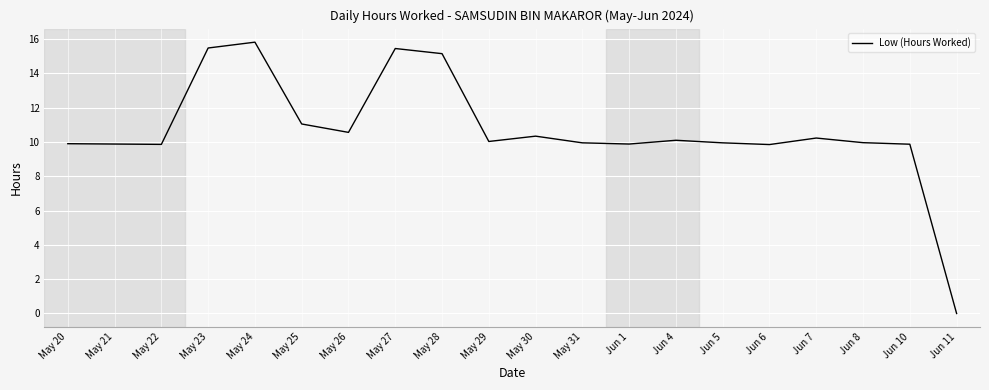

The value at May 22 is 17.1. True or false?

False